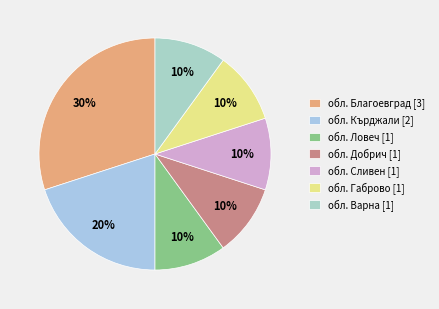

Does any single category account for the majority?

No